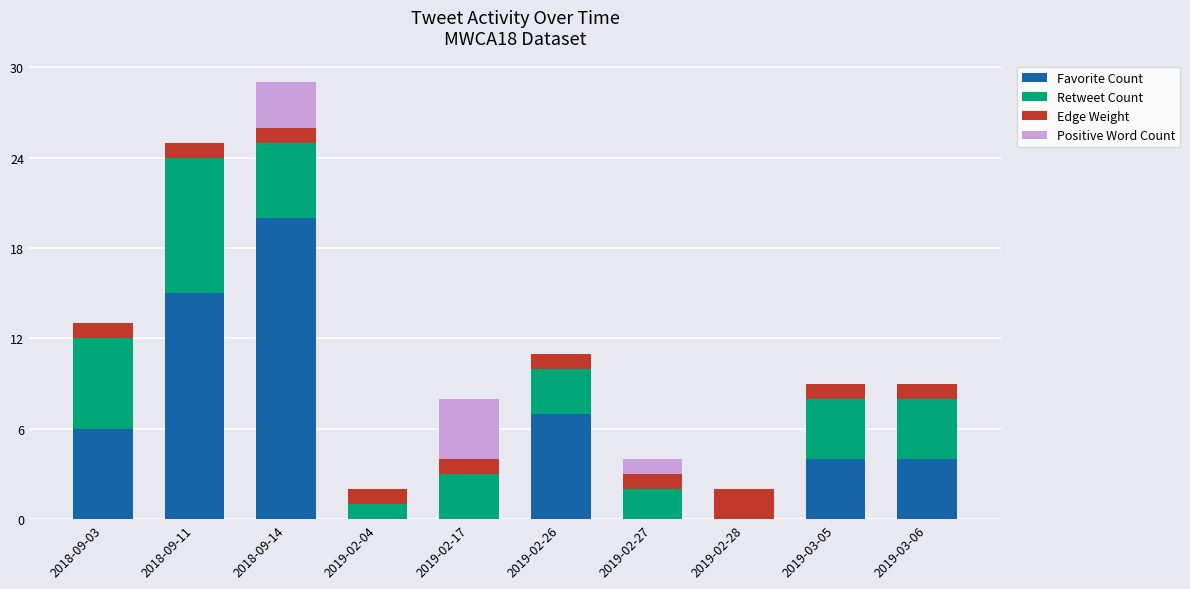

What are all the series names shown in the legend?

Favorite Count, Retweet Count, Edge Weight, Positive Word Count